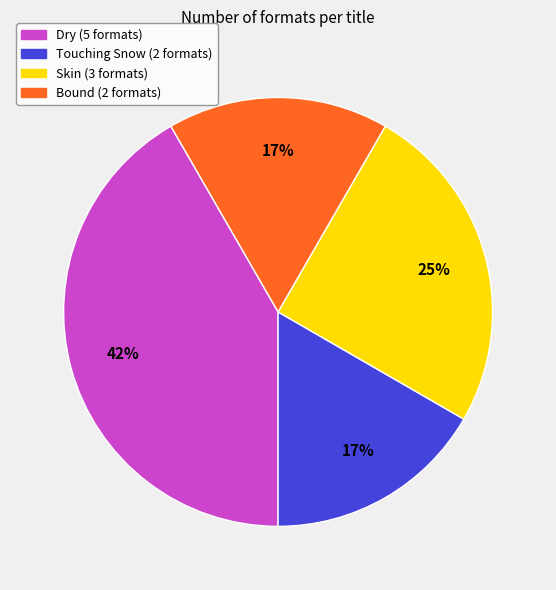

To the nearest percent, what is the average slice percentage?

25%